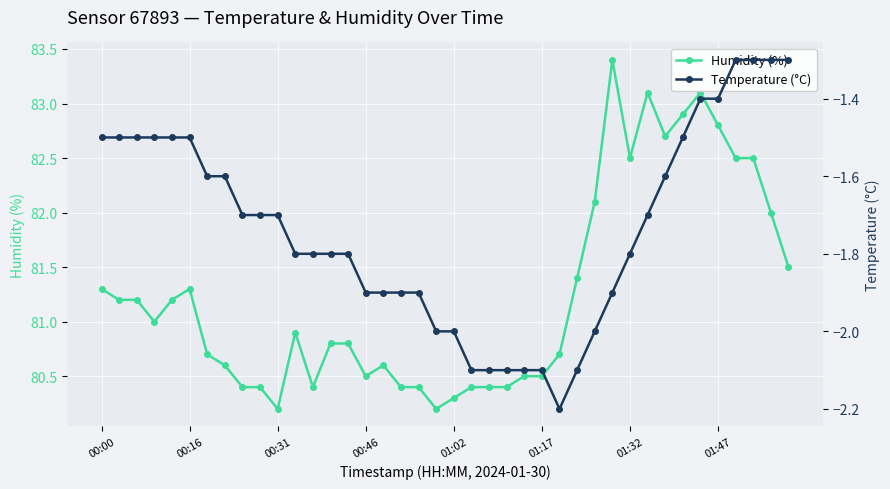

True or false: Temperature (°C) and Humidity (%) intersect in this chart.

False